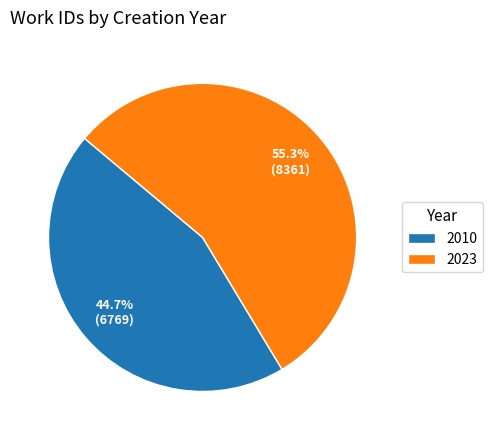

What percentage is the 2010 slice, to the nearest percent?

45%